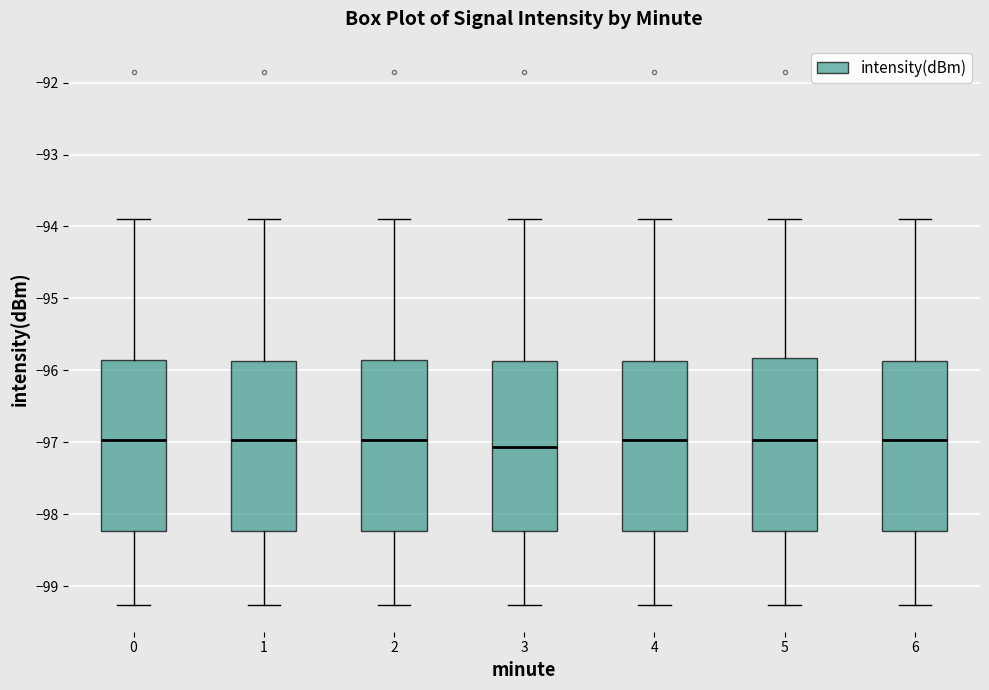

Reading left to right, read every box against the y-axis: the position of its median line, the range the box covers, and the ends of its whiskers. The values are not printed on the chart, so give them approximately, as read against the axis.

0: median -97.0, box -98.2 to -95.8, whiskers -99.3 to -93.9
1: median -97.0, box -98.2 to -95.9, whiskers -99.3 to -93.9
2: median -97.0, box -98.2 to -95.8, whiskers -99.3 to -93.9
3: median -97.1, box -98.2 to -95.9, whiskers -99.3 to -93.9
4: median -97.0, box -98.2 to -95.9, whiskers -99.3 to -93.9
5: median -97.0, box -98.2 to -95.8, whiskers -99.3 to -93.9
6: median -97.0, box -98.2 to -95.9, whiskers -99.3 to -93.9